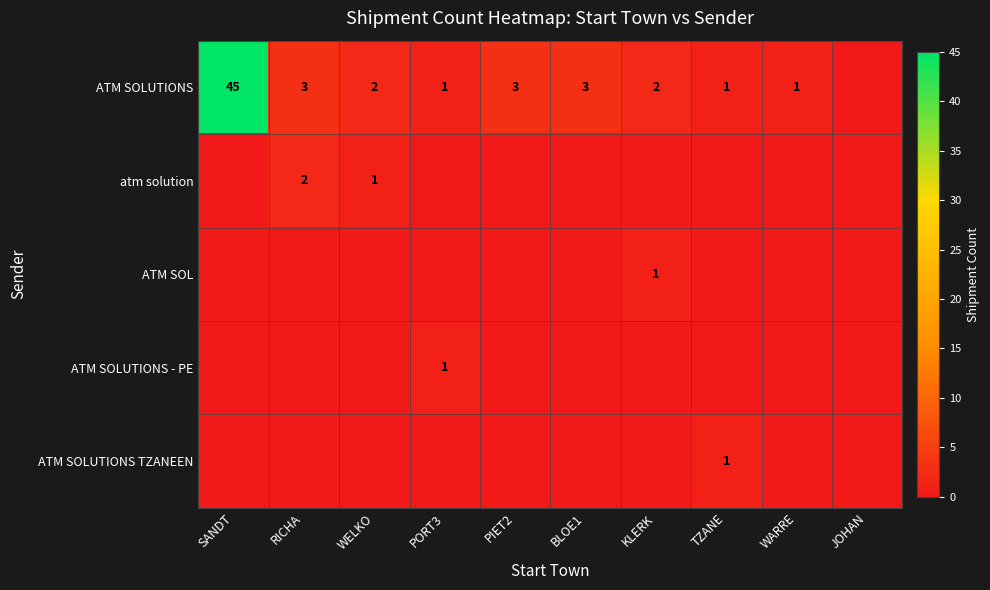

The ATM SOLUTIONS series shows 1 at KLERK. True or false?

False